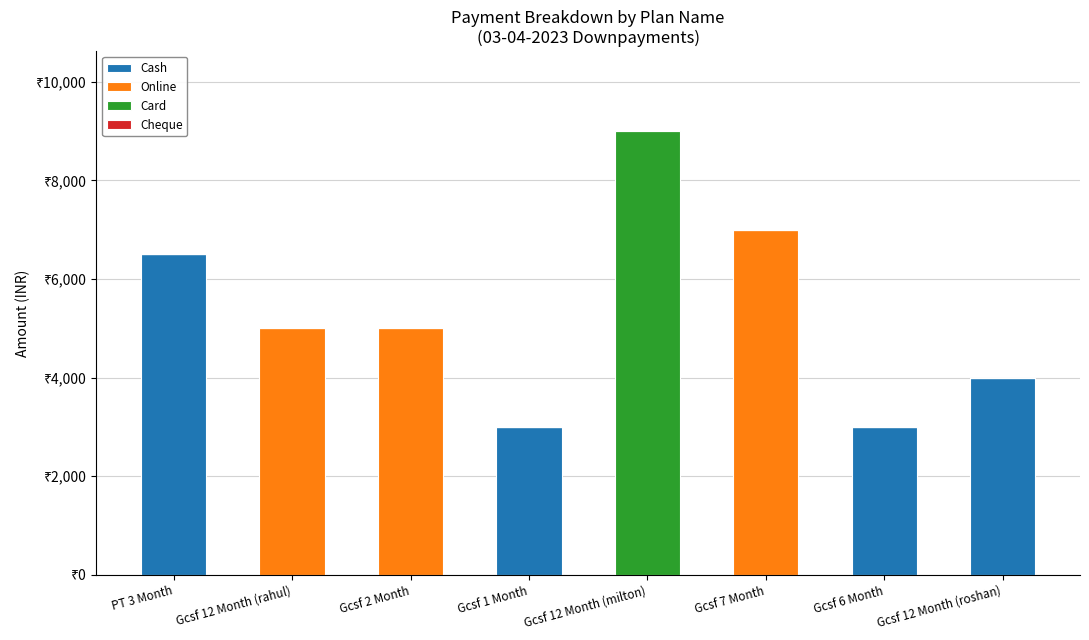

Are the bars horizontal?

No